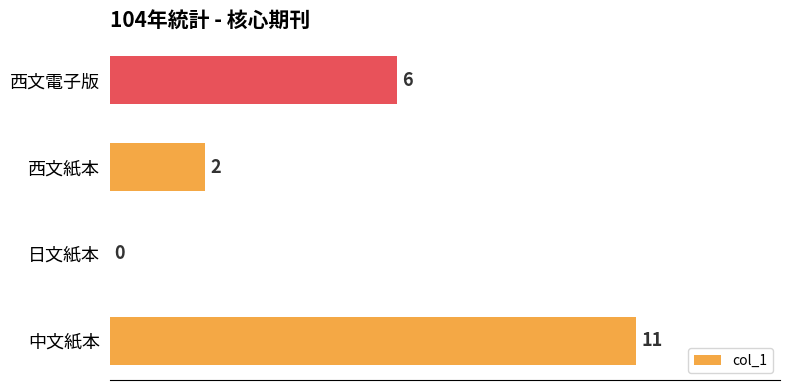

Are the bars grouped side by side (vs. stacked)?

No